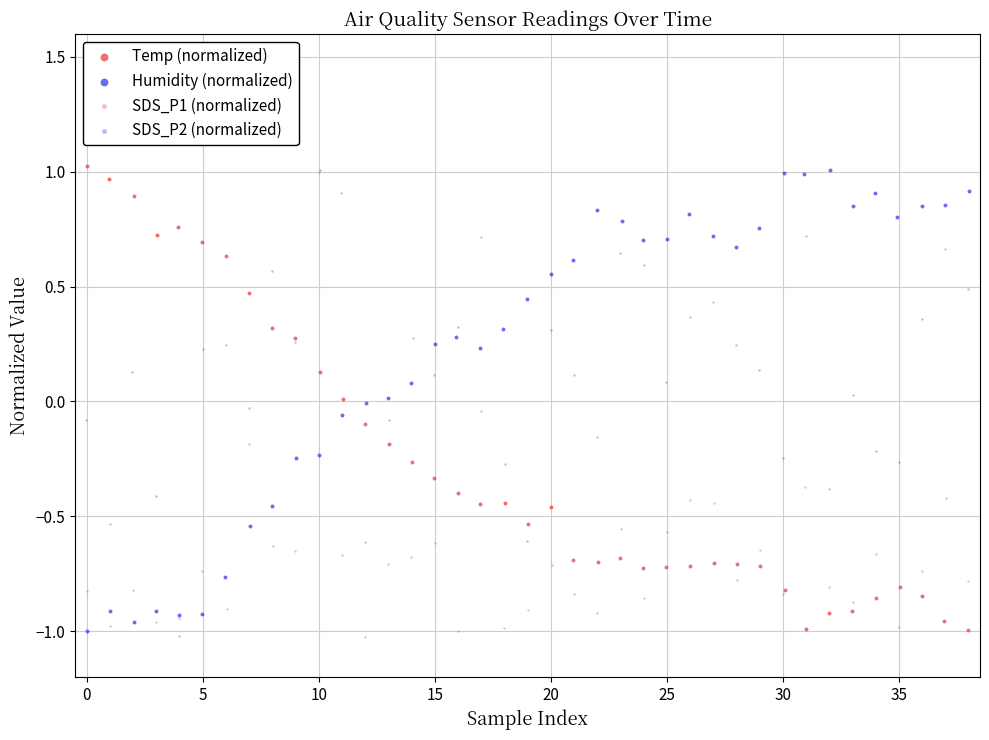

Which series contains the highest Y value?

Temp (normalized)